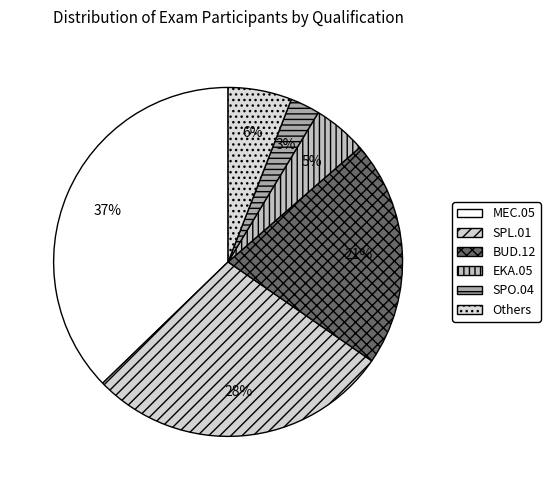

Count the number of slices in the pie.

6